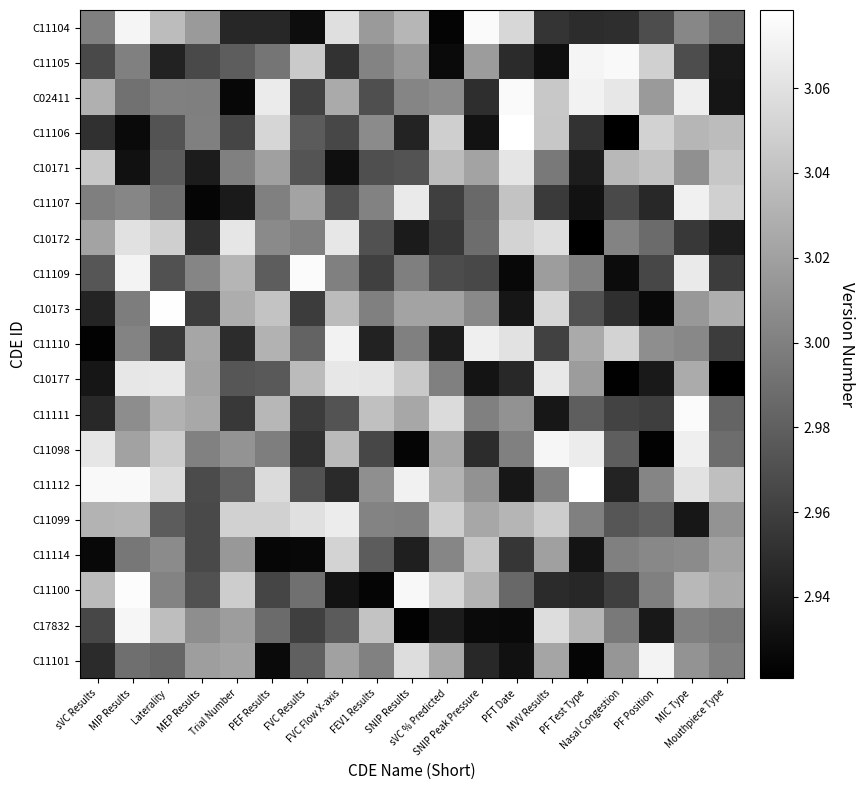

Rank the series by their maximum value, from lowest to highest.

C11114, C10171, C10172, C10177, C11099, C11107, C11110, C11101, C11098, C17832, C11105, C02411, C11104, C11109, C11111, C11100, C10173, C11106, C11112